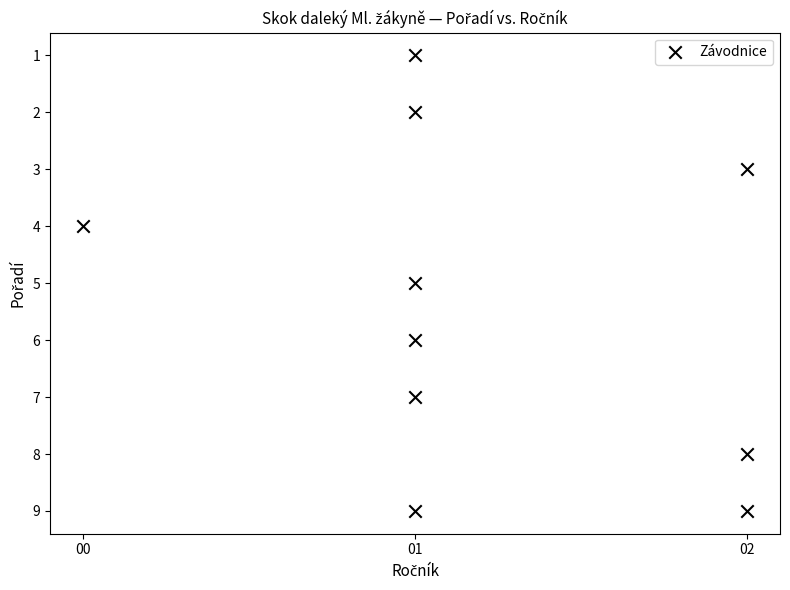

What is the average Y value?

5